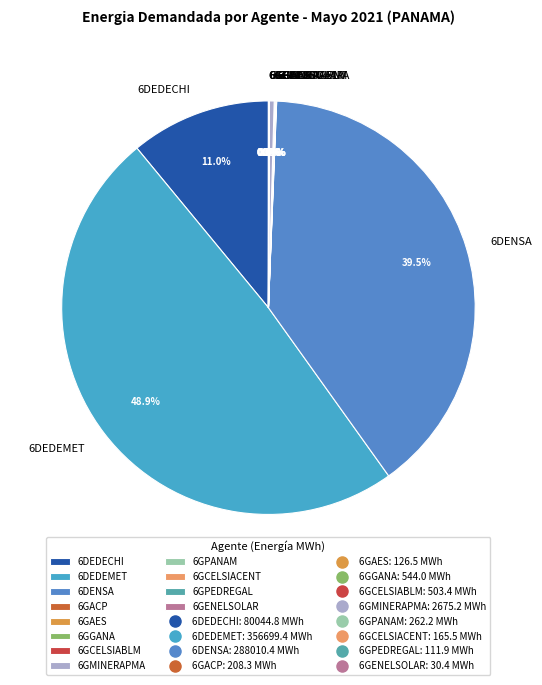

What is the largest slice in the pie chart?

6DEDEMET